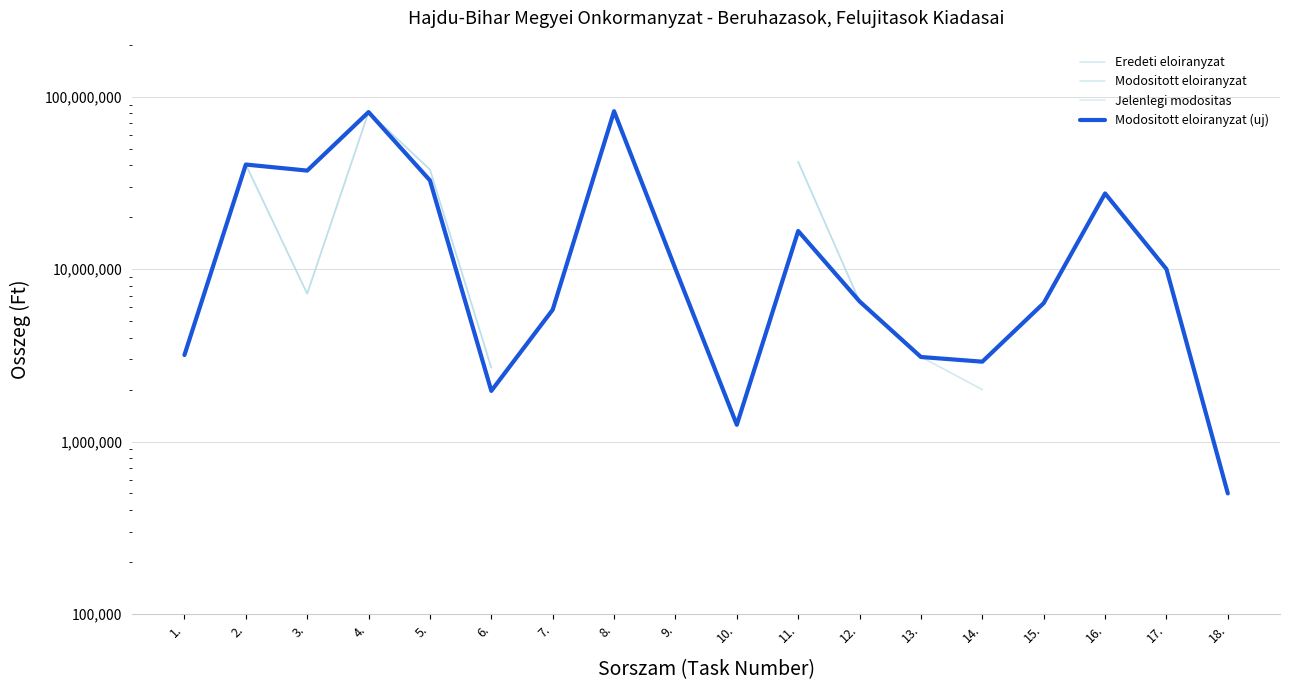

Rank the series by their maximum value, from lowest to highest.

Eredeti eloiranyzat, Modositott eloiranyzat, Jelenlegi modositas, Modositott eloiranyzat (uj)